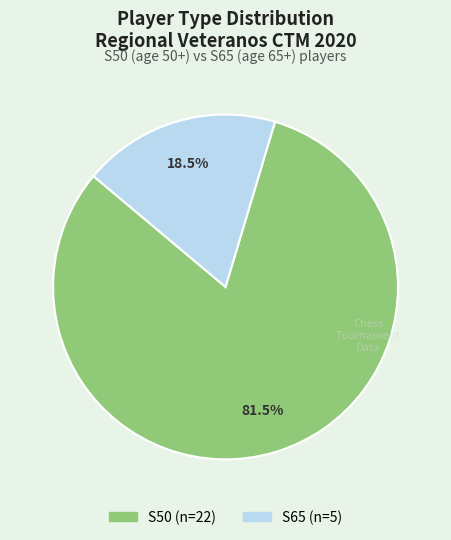

The S50 slice represents 64% of the pie. True or false?

False